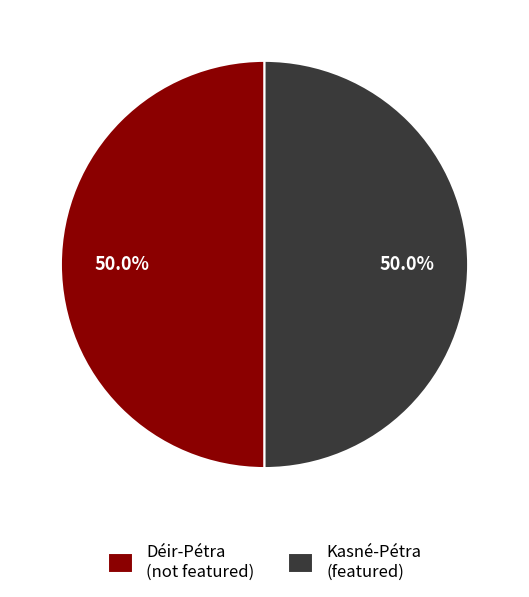

What portion of the pie excludes Déir-Pétra?

50.0%